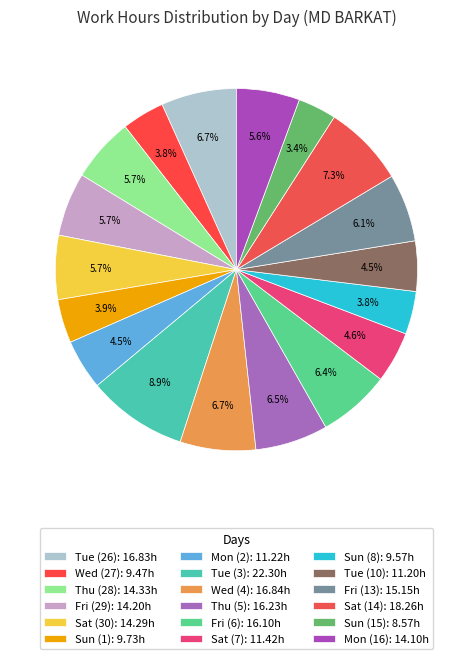

Which category has the biggest portion of the pie?

Tue (3)